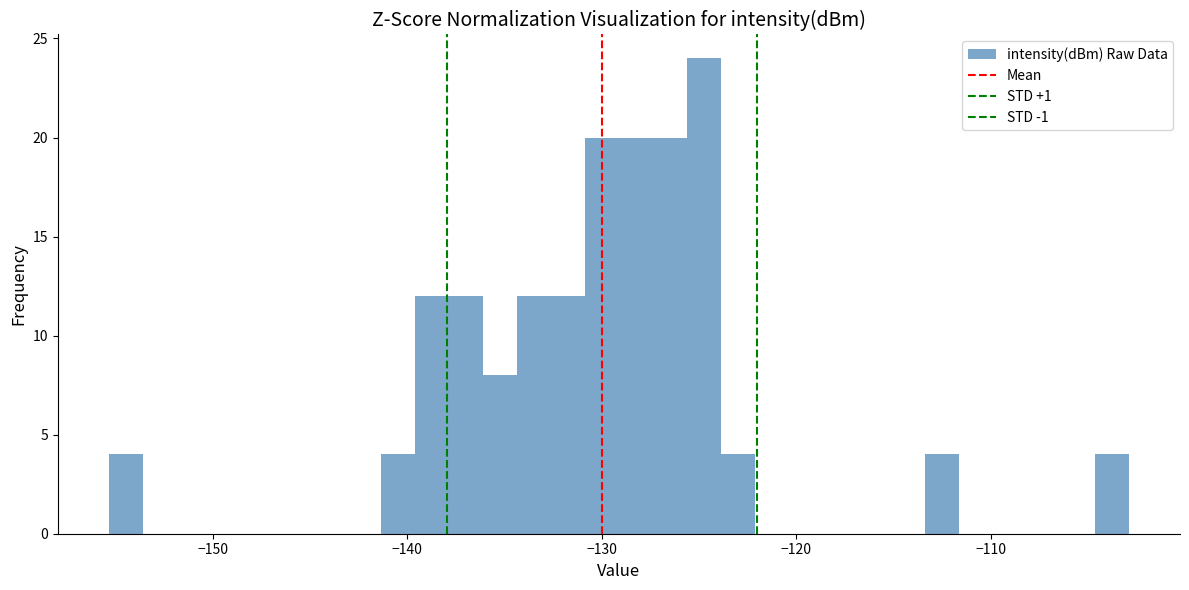

Around what value on the x-axis is the tallest bar? Give the approximate position of its centre, as read against the axis.

-125